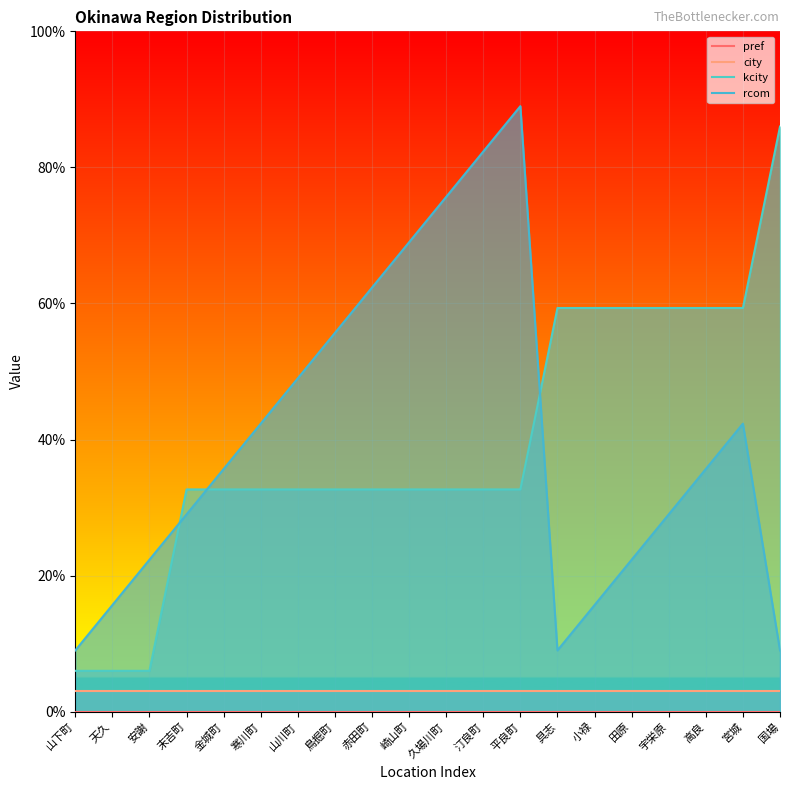

What is the label of the 2nd point from the left?

天久